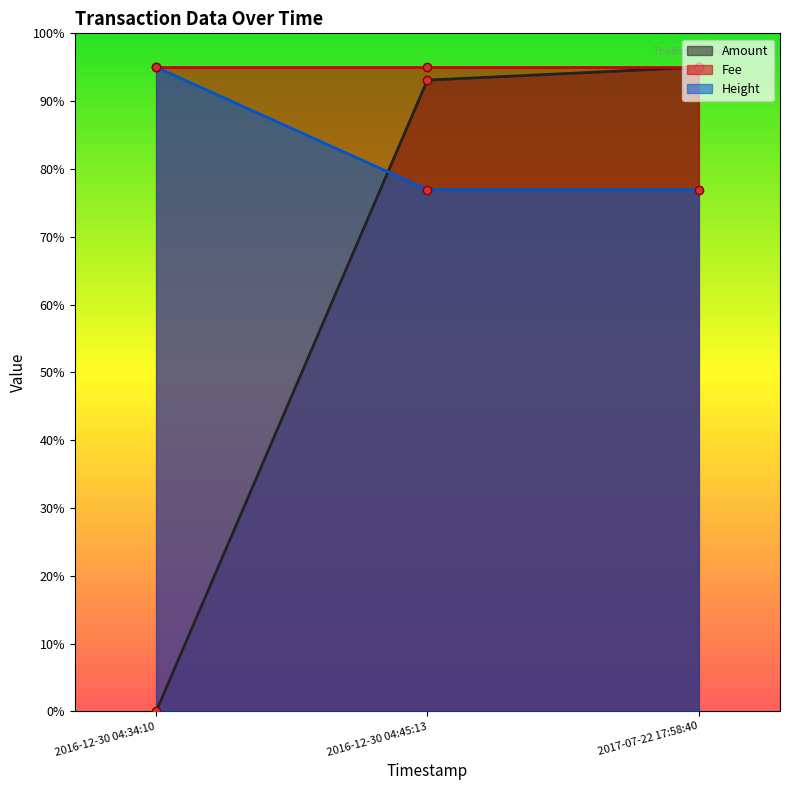

The value of Height at 2016-12-30 04:34:10 is 95.0. True or false?

True